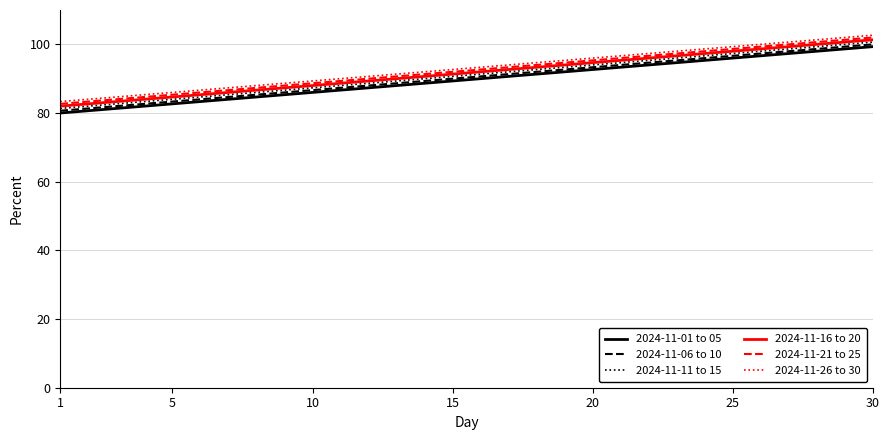

What is the highest value of the 2024-11-26 to 30 series?

102.7